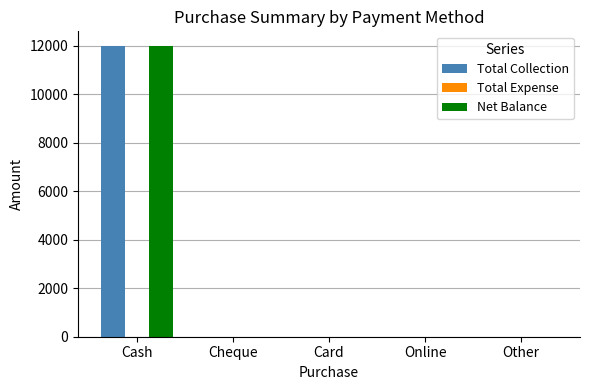

What is the sum of all Net Balance values?

12000